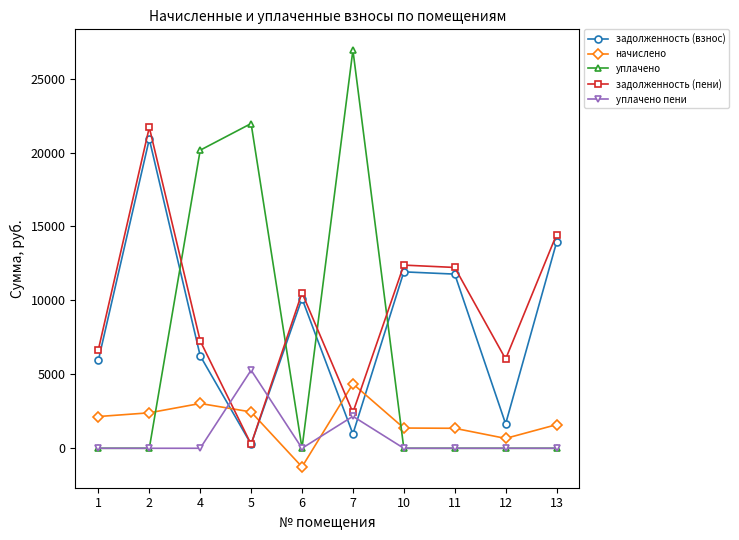

True or false: уплачено пени has more than 1 points higher than both neighbors.

True